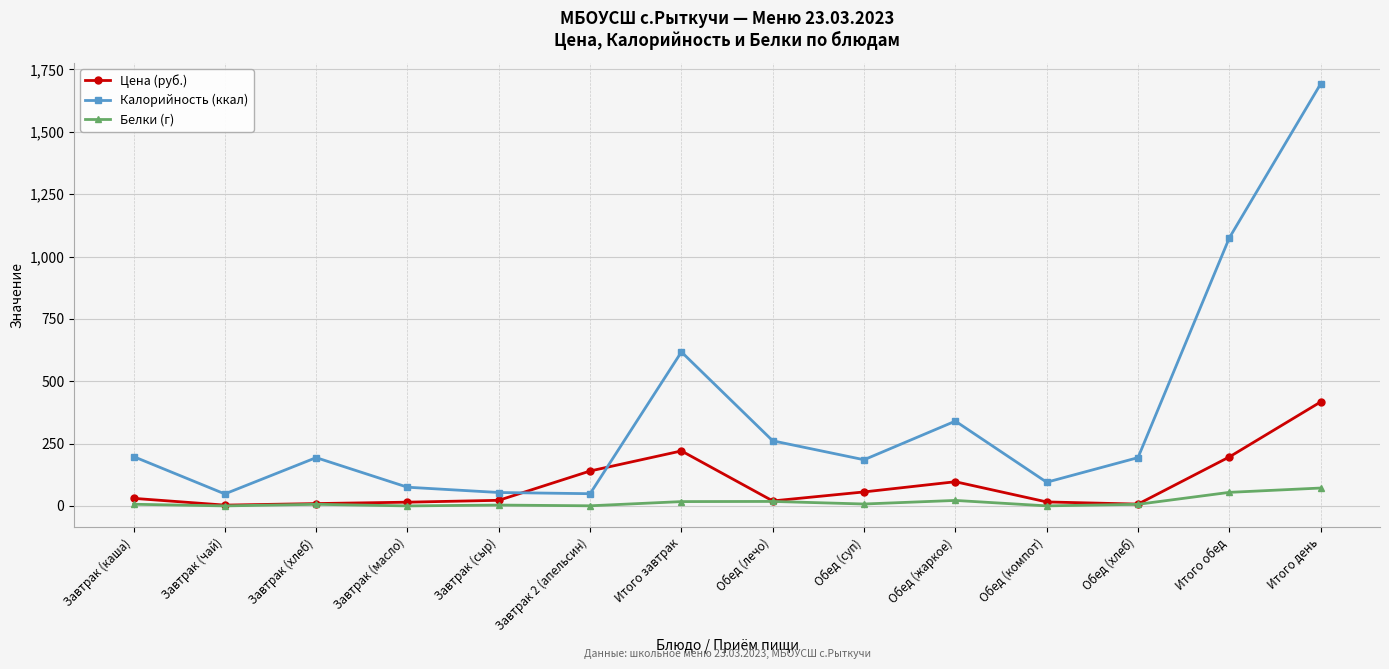

Read the Белки (г) value at Завтрак 2 (апельсин).

0.5